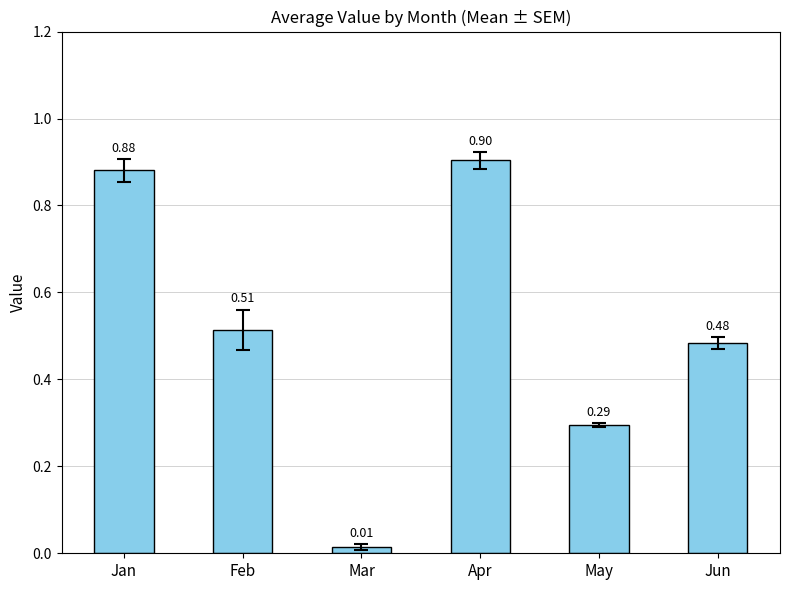

What is the change in value from Mar to Apr?

+0.9